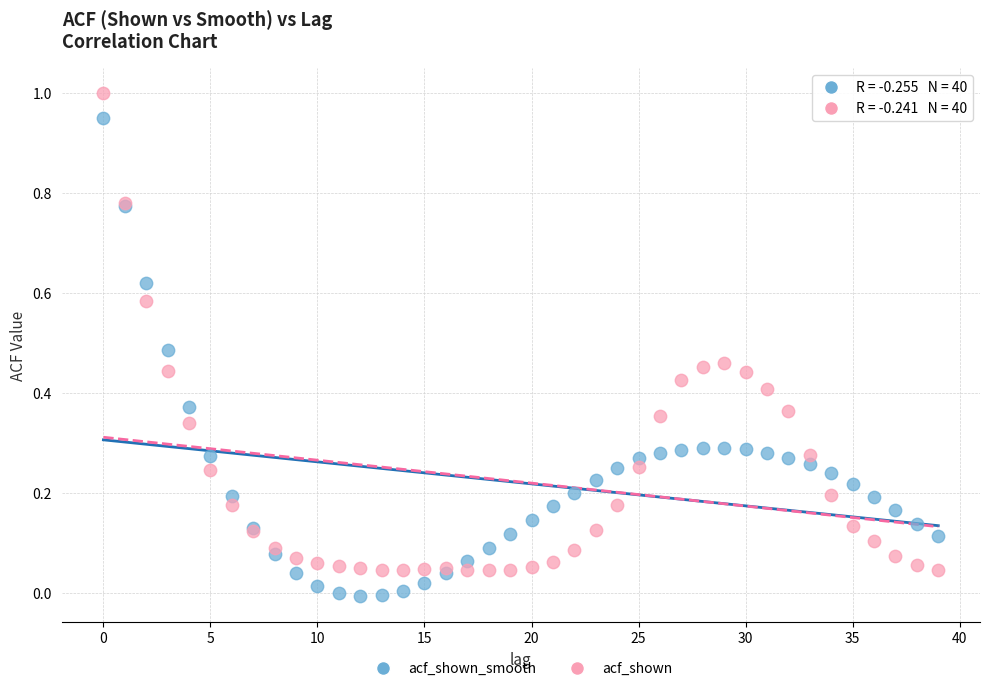

Which series contains the lowest Y value?

acf_shown_smooth